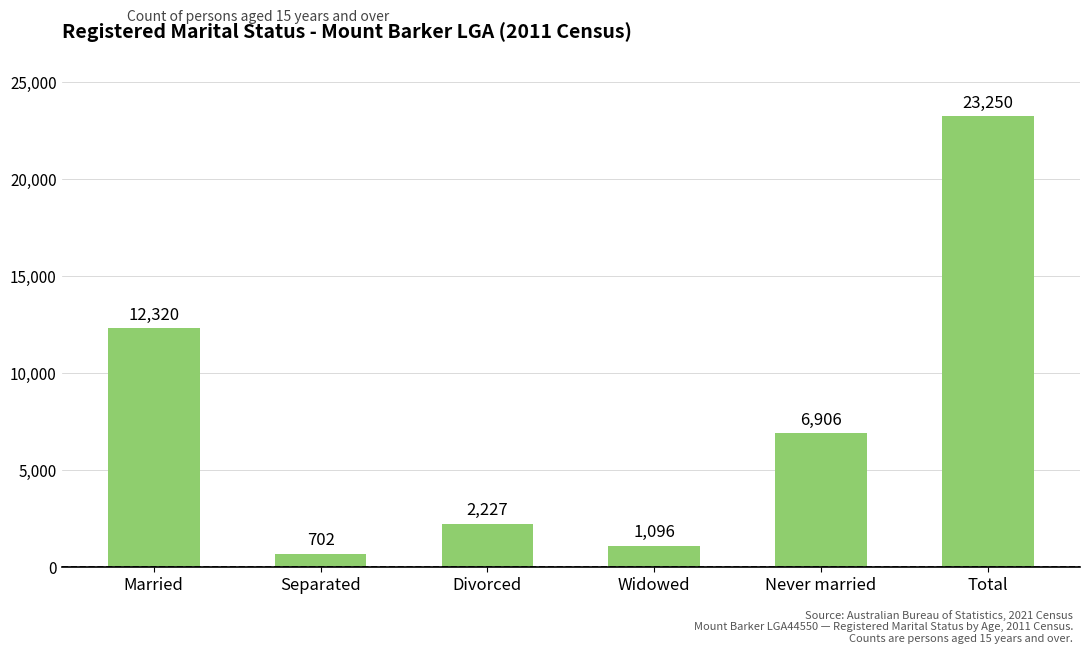

How many data points does each series have?

6